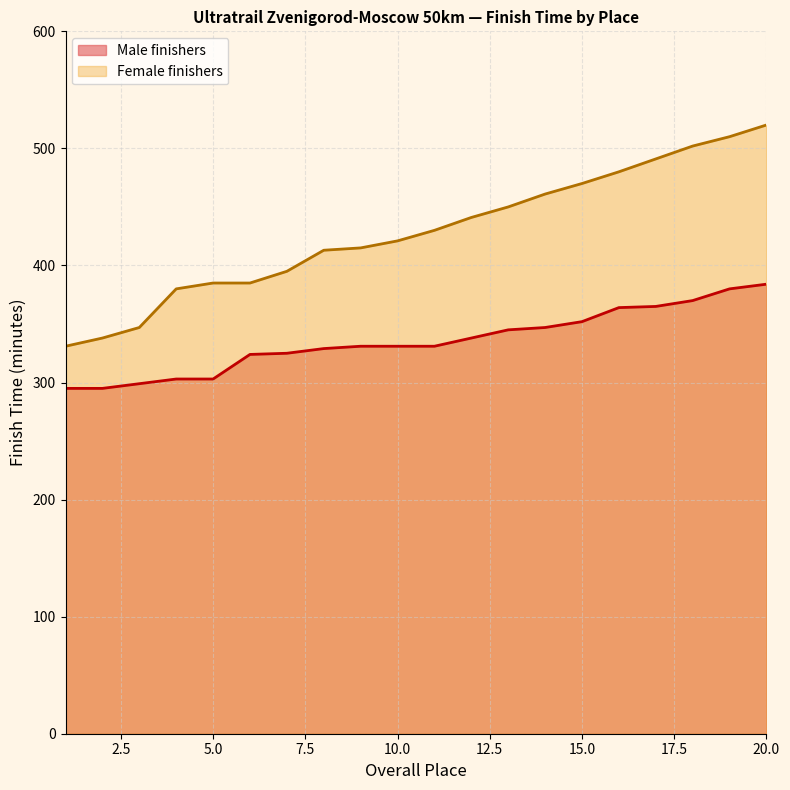

True or false: Female finishers has more than 2 interior local peaks.

False